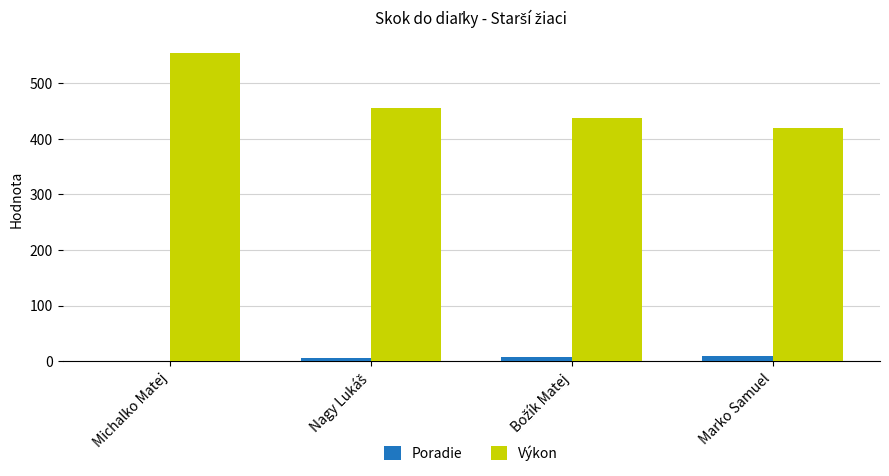

The Výkon series shows 554 at Michalko Matej. True or false?

True